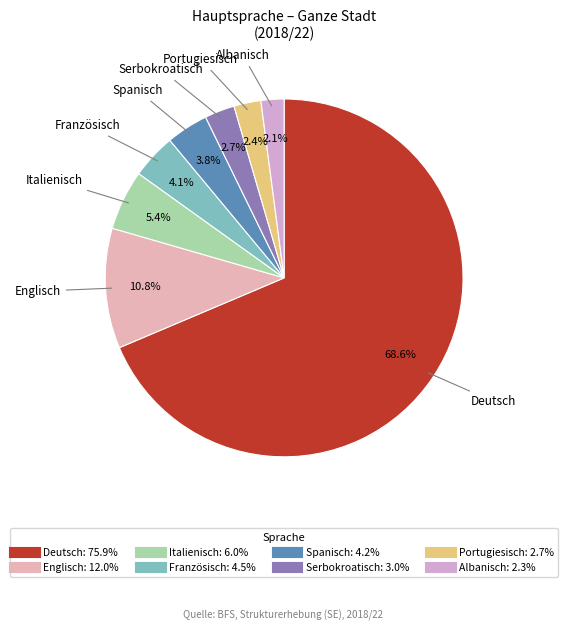

To the nearest percent, what is the average slice percentage?

12%